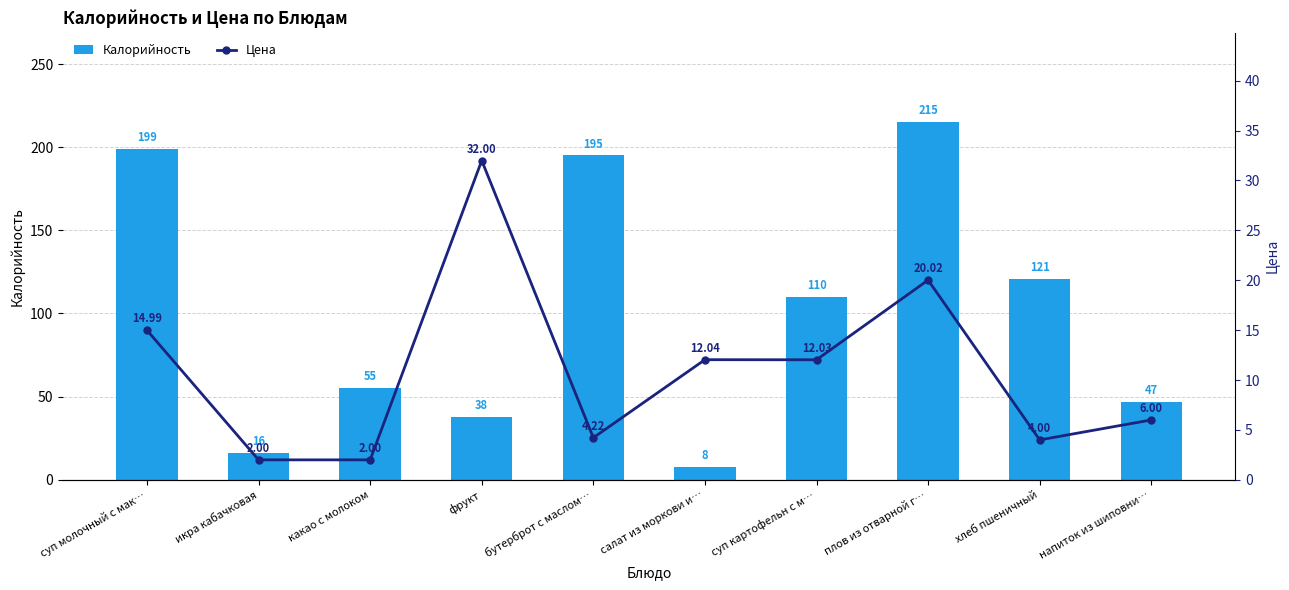

Reading left to right, extract all data points from this chart.

Калорийность: 199.0	16.0	55.0	38.0	195.0	8.0	110.0	215.0	121.0	47.0
Цена: 15.0	2.0	2.0	32.0	4.2	12.0	12.0	20.0	4.0	6.0